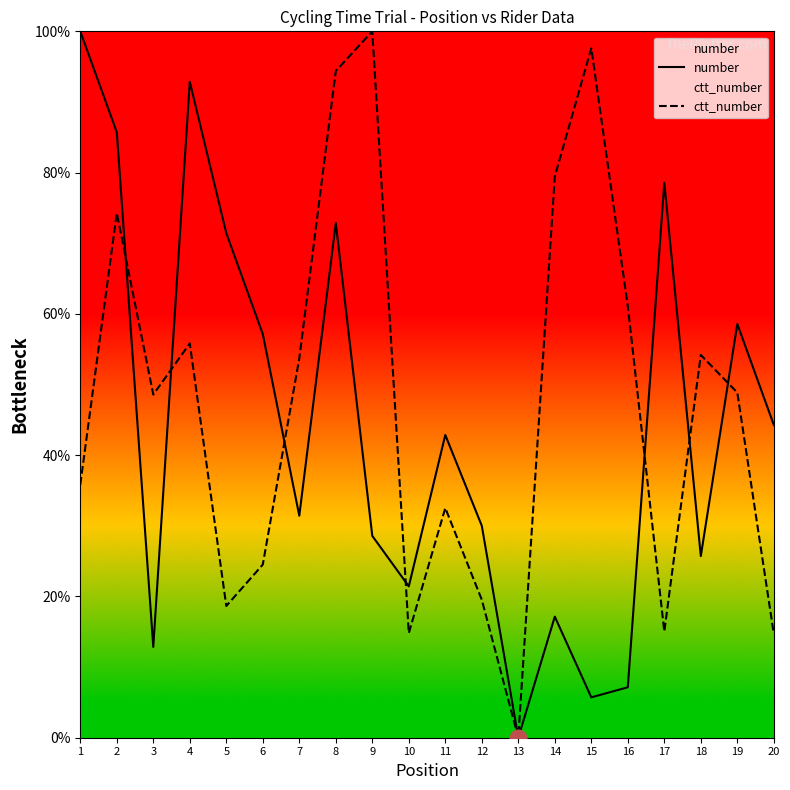

How many intersections are there between number and ctt_number?

7